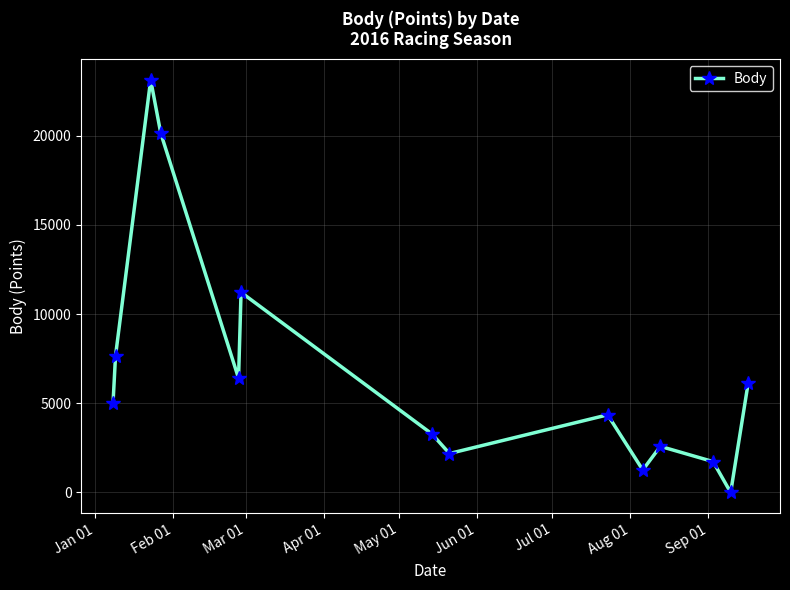

How many interior local valleys (lower than both neighbors) does the data have?

4